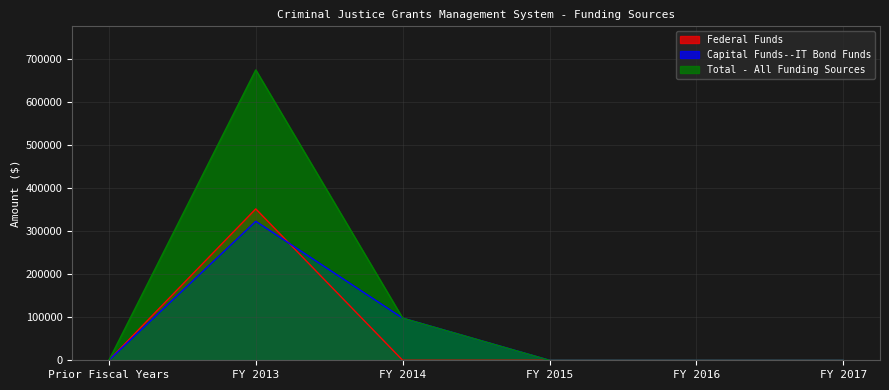

List the labels in order of Capital Funds--IT Bond Funds value, smallest first.

Prior Fiscal Years, FY 2015, FY 2016, FY 2017, FY 2014, FY 2013